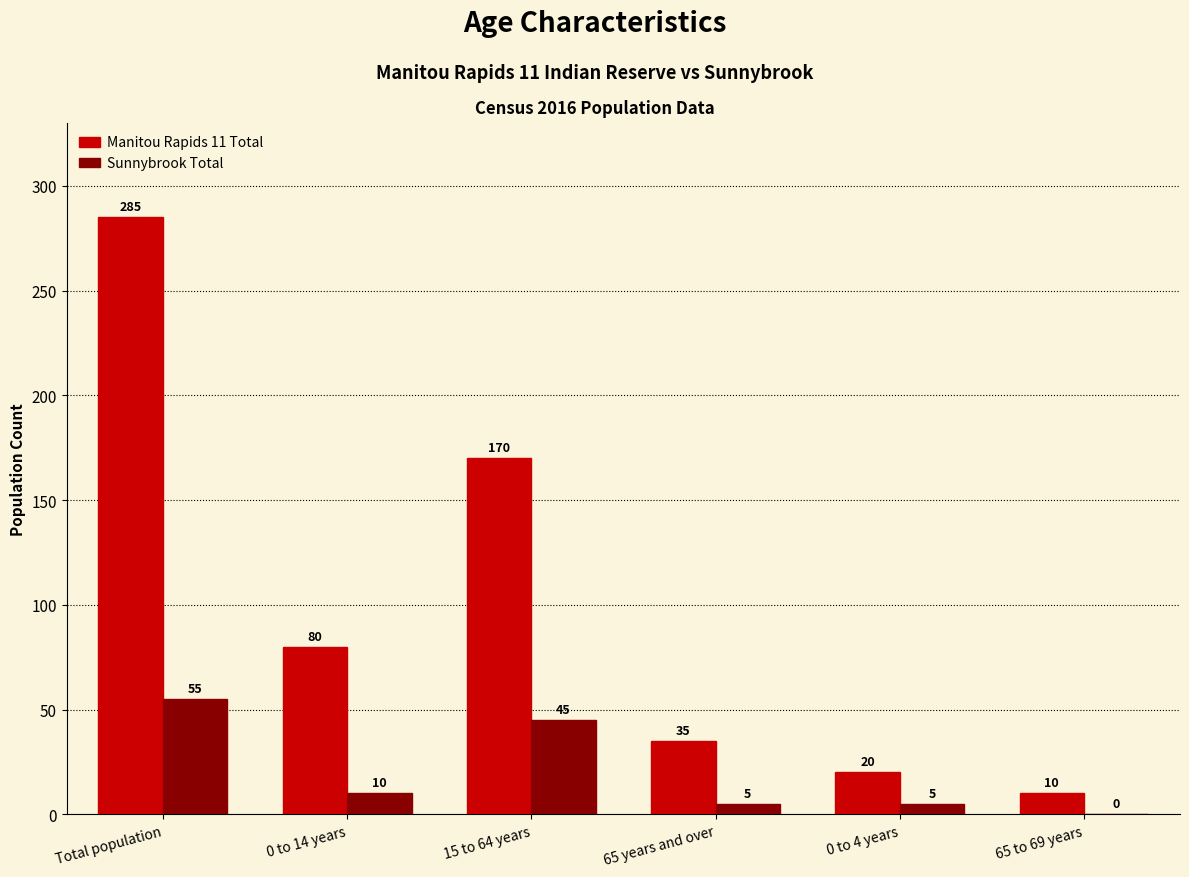

Reading left to right, what are all the values shown in this chart?

Manitou Rapids 11 Total: 285	80	170	35	20	10
Sunnybrook Total: 55	10	45	5	5	0